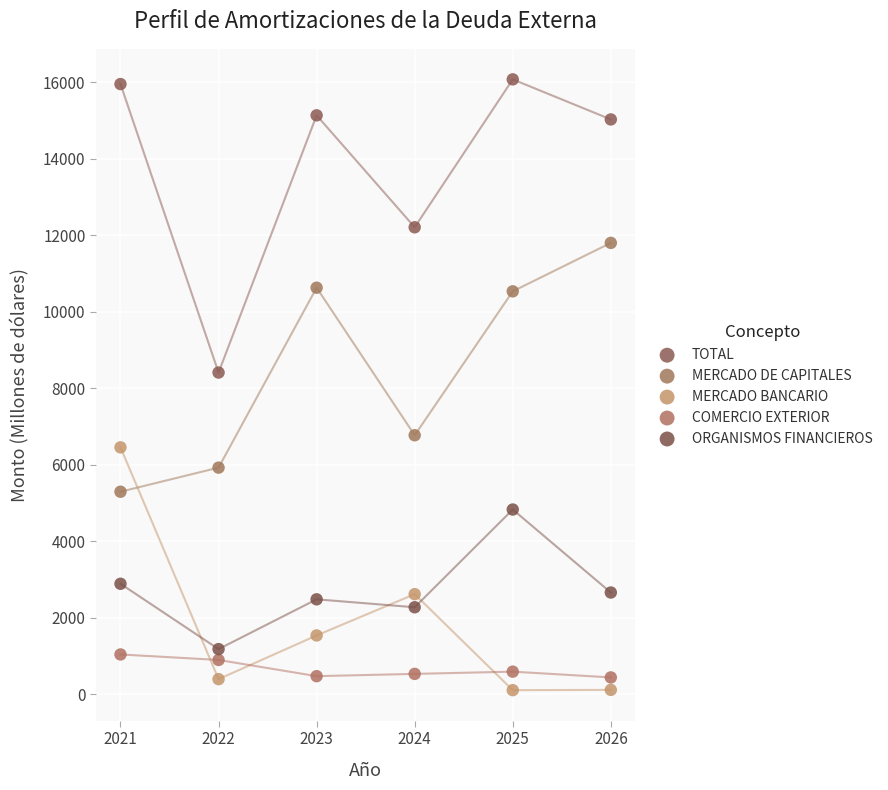

Across all series, what Y value is closest to 8092?

8412.0